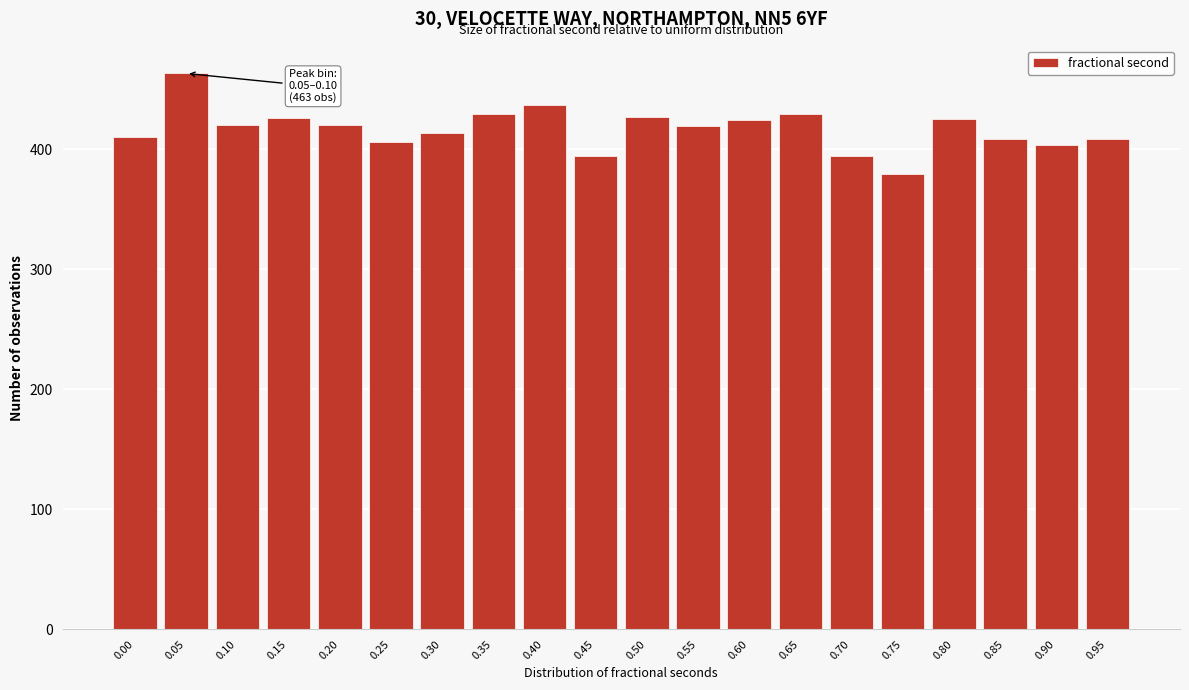

What is the minimum value shown in the chart?

379